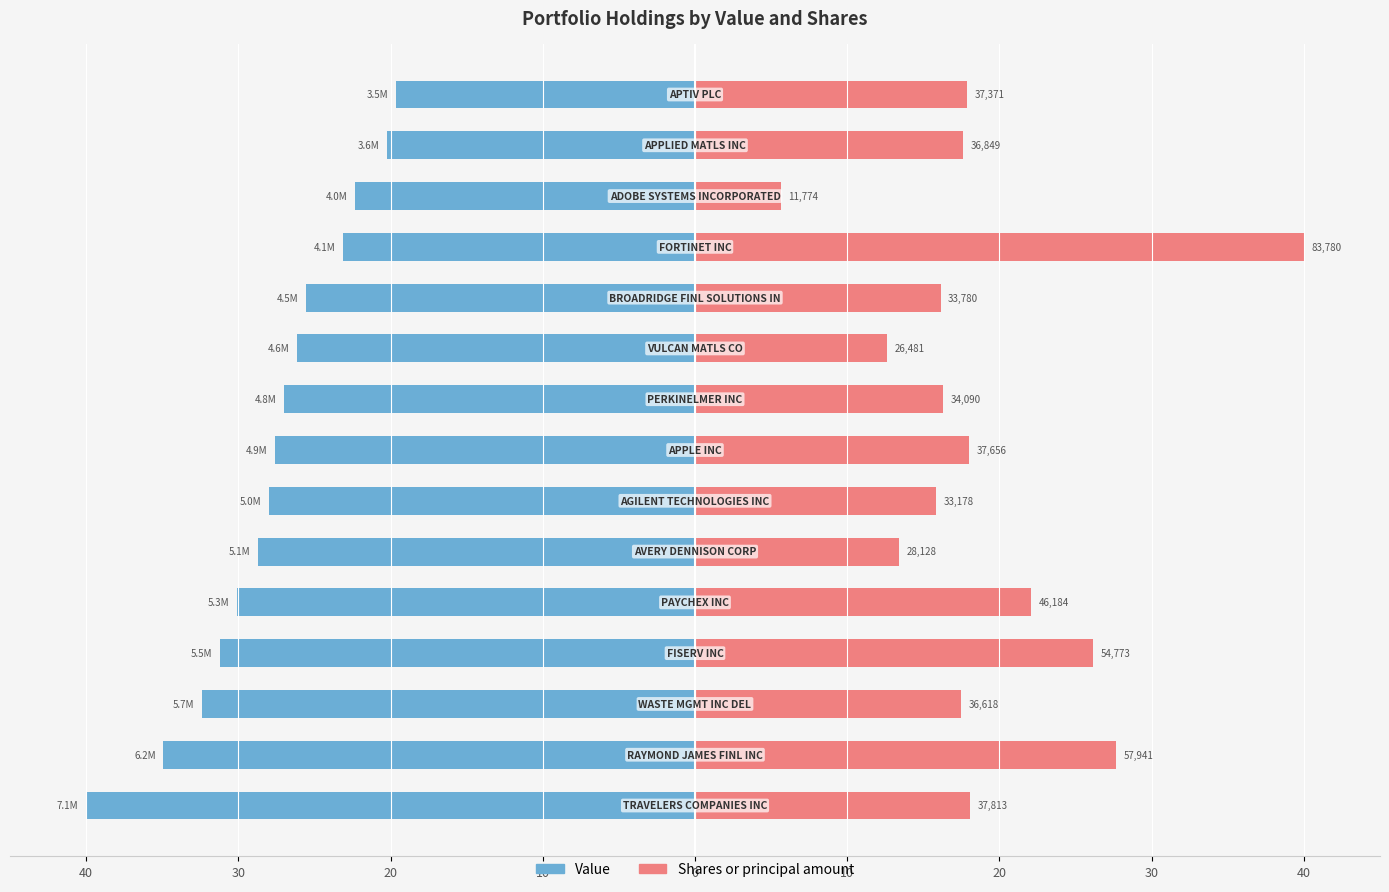

Are the bars grouped side by side (vs. stacked)?

Yes